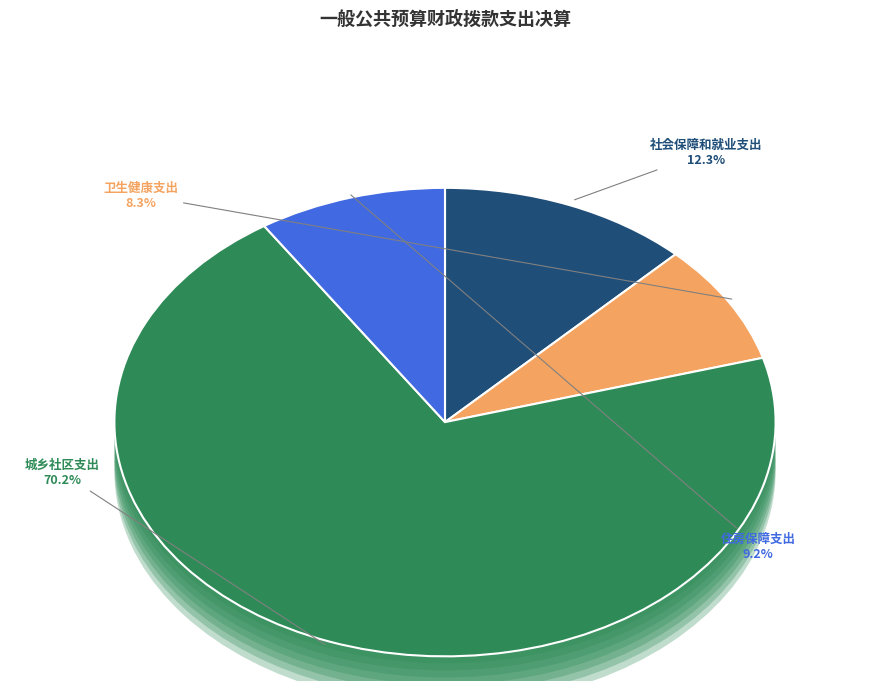

Which slice represents more than half of the pie?

城乡社区支出